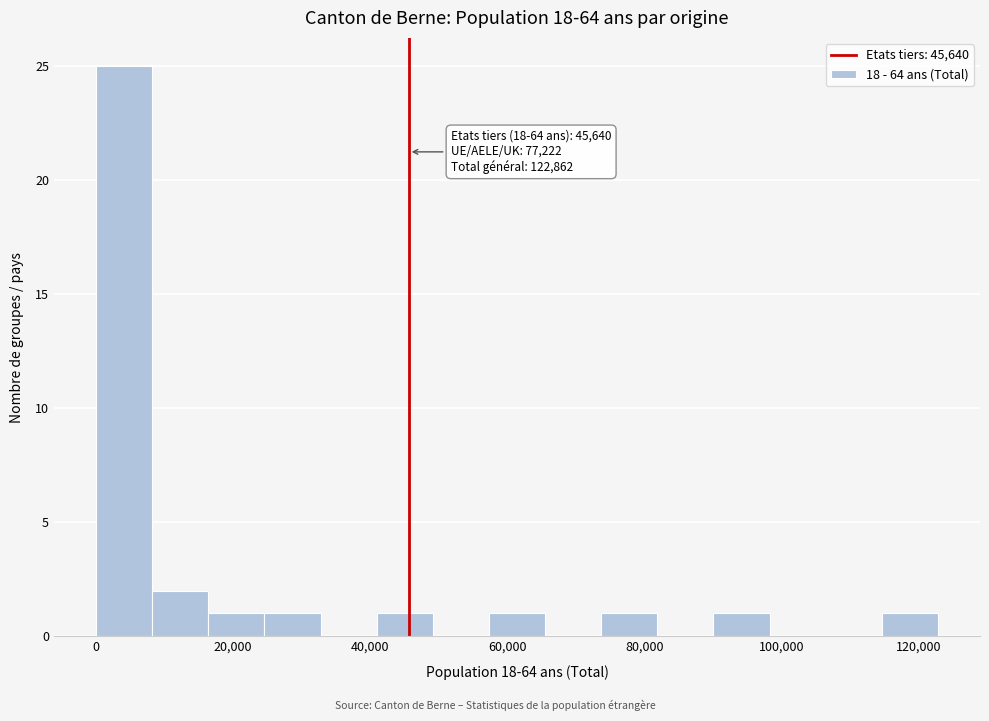

Over which range of the x-axis is the bar tallest?

0 to 8000